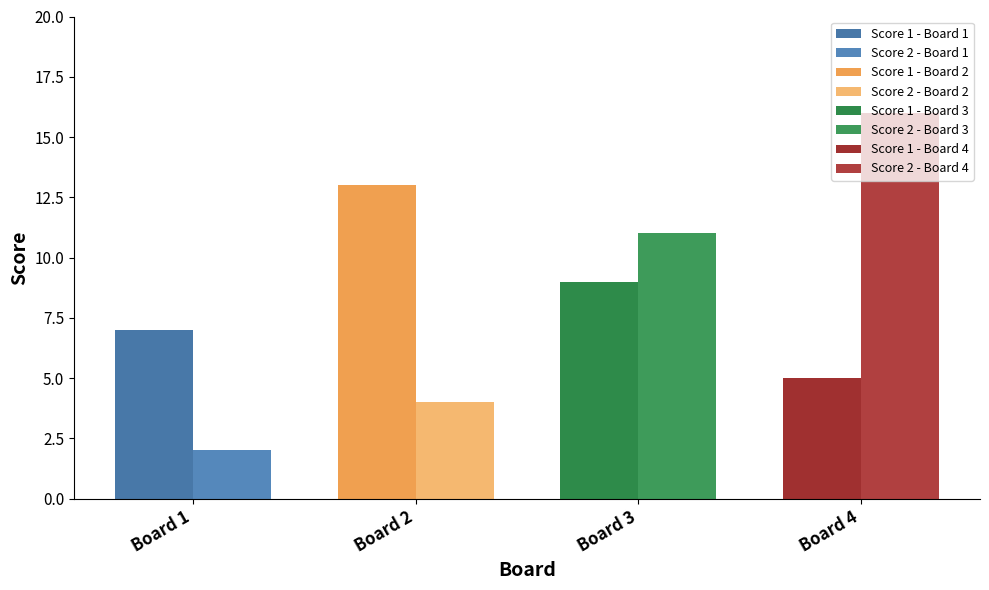

What is the value of the Score 1 bar at the 2nd from the left?

13